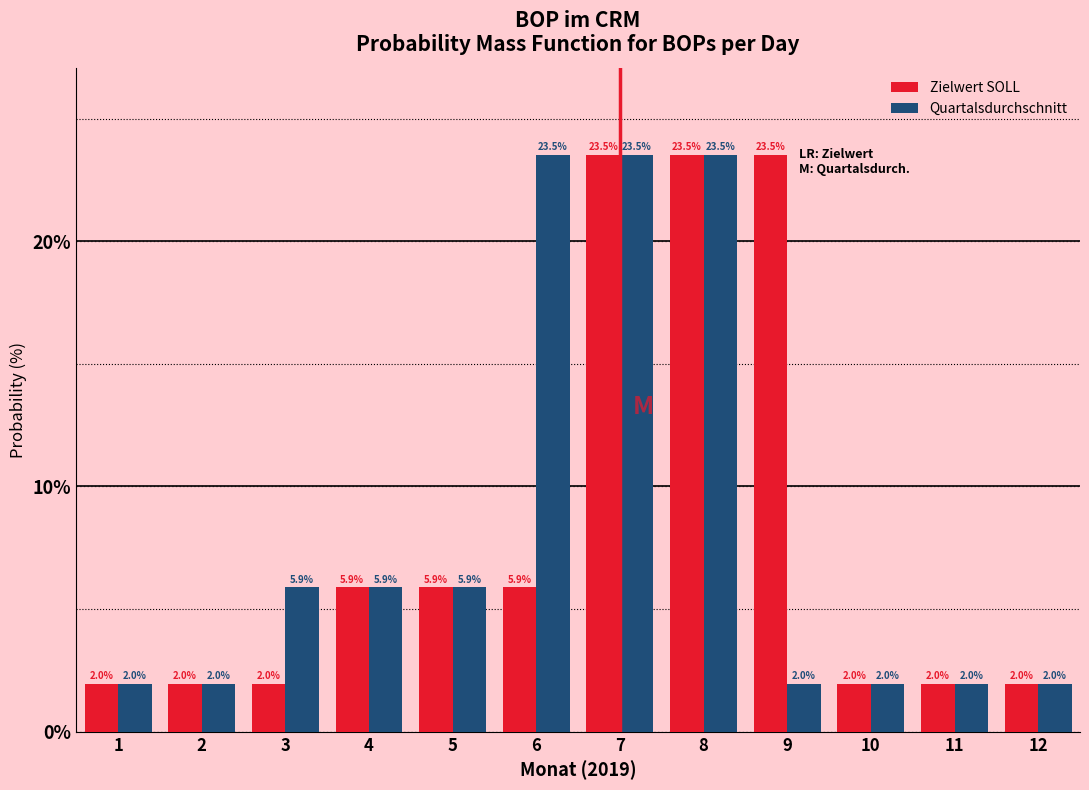

Reading left to right, transcribe all the data shown in this chart.

Zielwert SOLL: 1=2.0	2=2.0	3=2.0	4=5.9	5=5.9	6=5.9	7=23.5	8=23.5	9=23.5	10=2.0	11=2.0	12=2.0
Quartalsdurchschnitt: 1=2.0	2=2.0	3=5.9	4=5.9	5=5.9	6=23.5	7=23.5	8=23.5	9=2.0	10=2.0	11=2.0	12=2.0